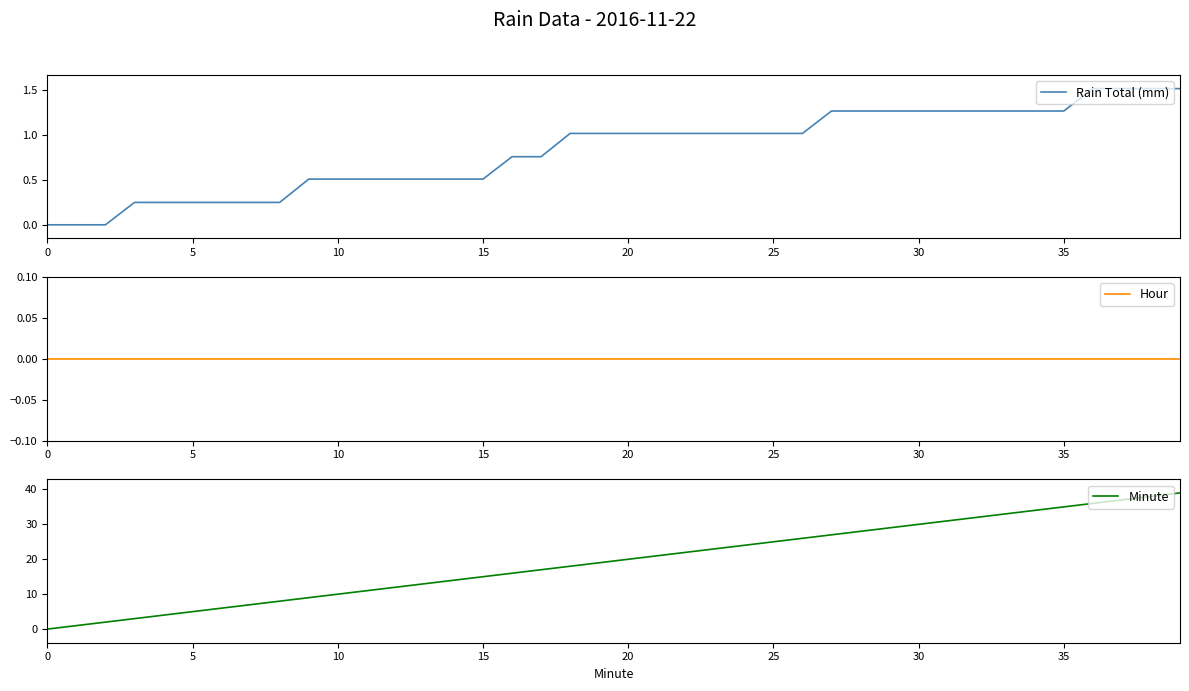

Which label corresponds to the largest value in the chart?

39